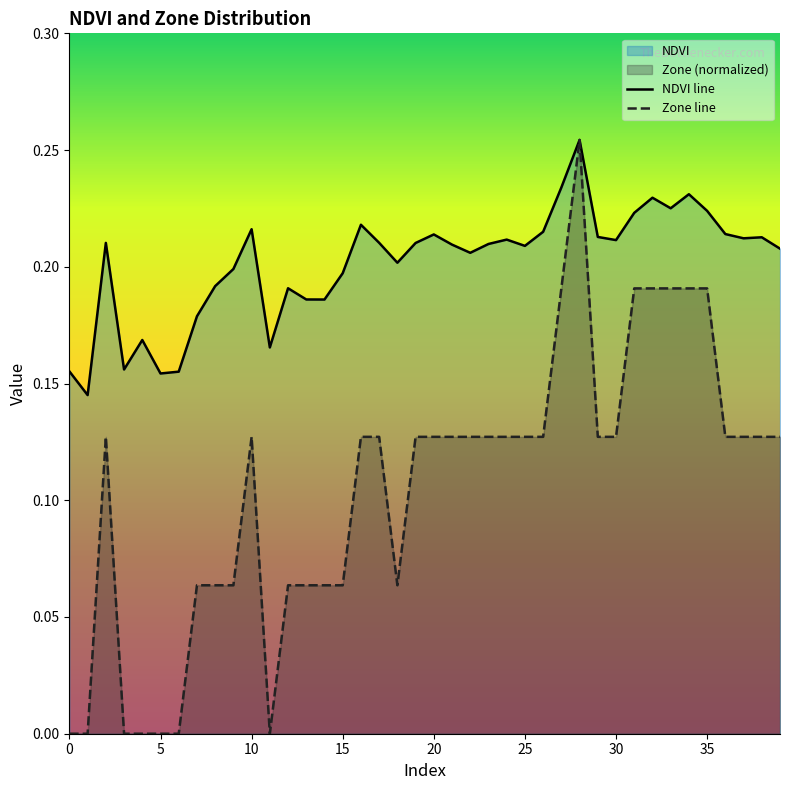

Is it true that NDVI line equals 0.2 at 15?

True